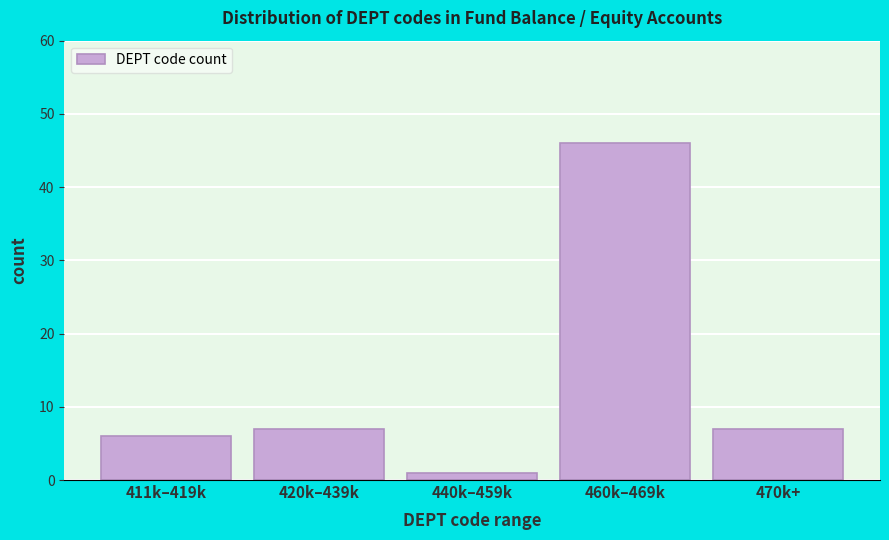

Reading left to right, transcribe all the data shown in this chart.

6	7	1	46	7